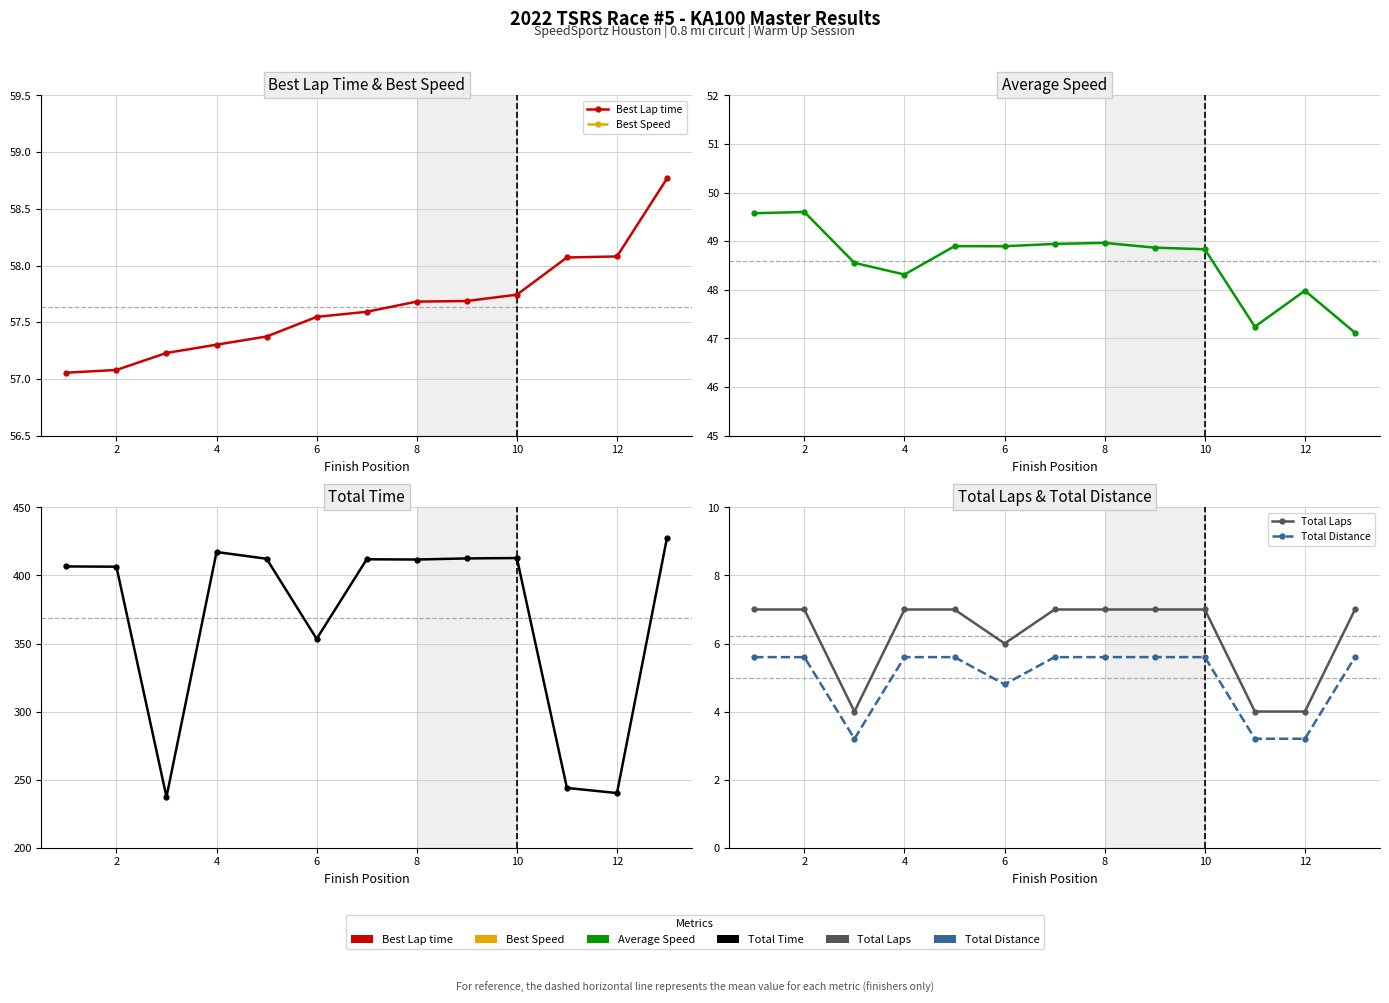

Which series changed the most between 8 and 14?

Total Time